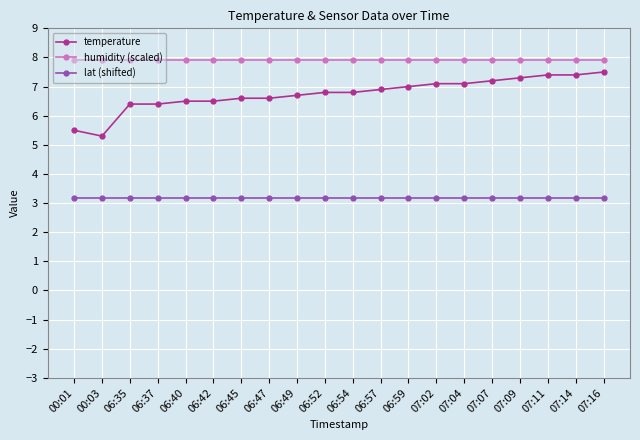

The value of temperature at 06:54 is 6.8. True or false?

True